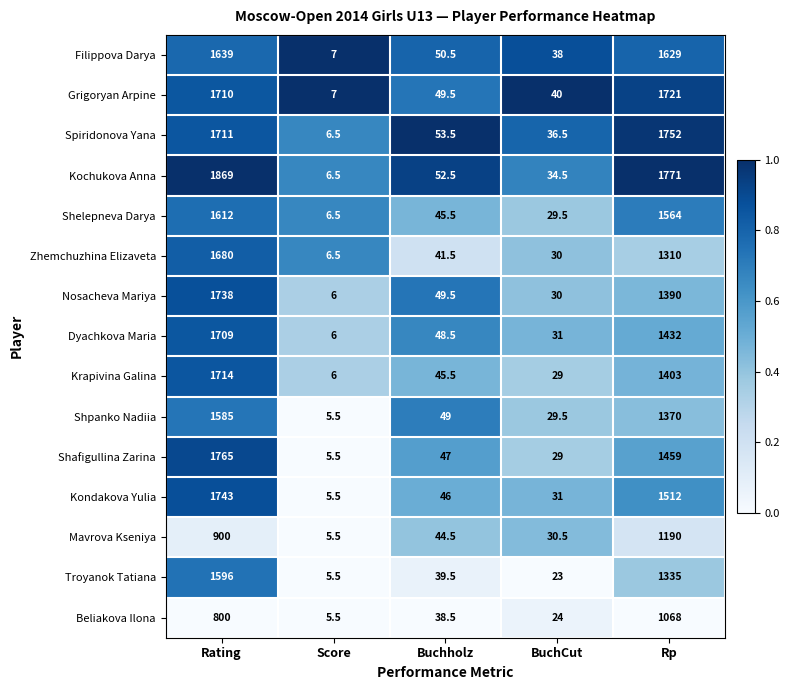

The Shpanko Nadiia series shows 1370.0 at Rp. True or false?

True